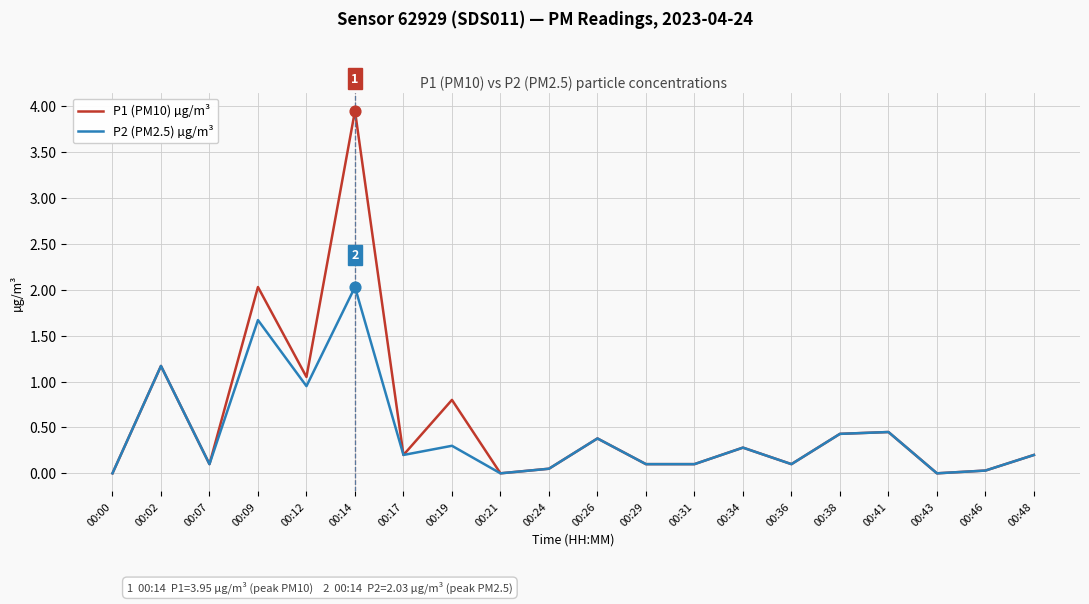

At how many categories does at least one series exceed 1?

4